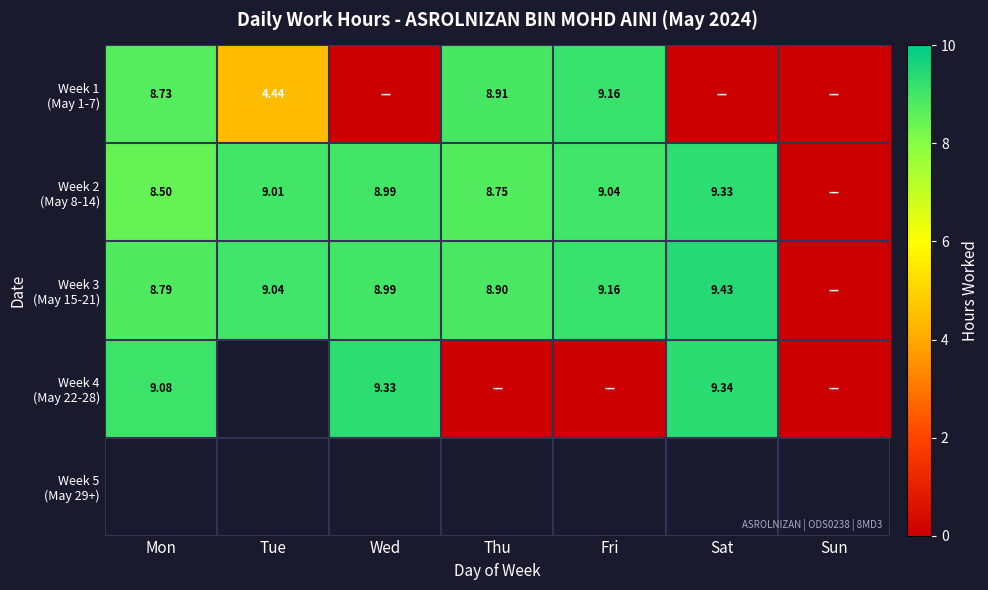

Between Wed and Thu, which is larger?

Thu